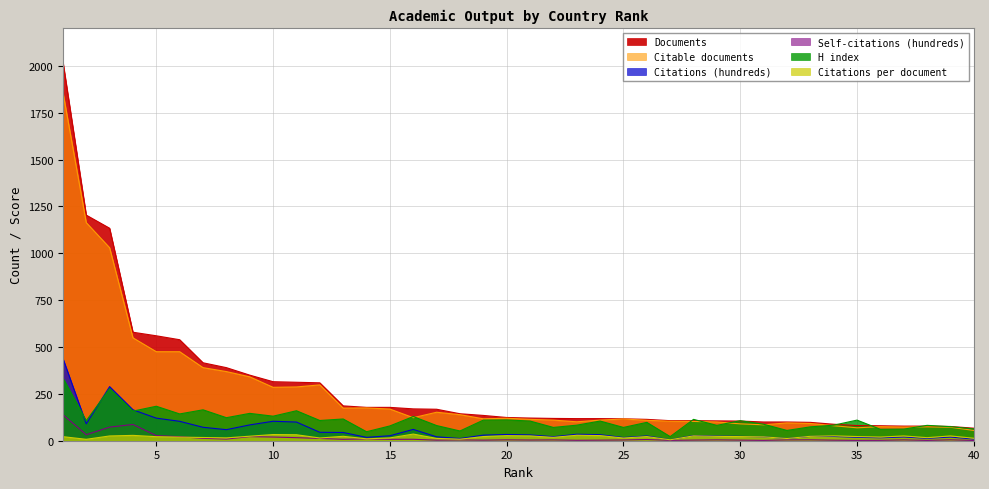

The Self-citations (hundreds) series shows 1.9 at 27. True or false?

True